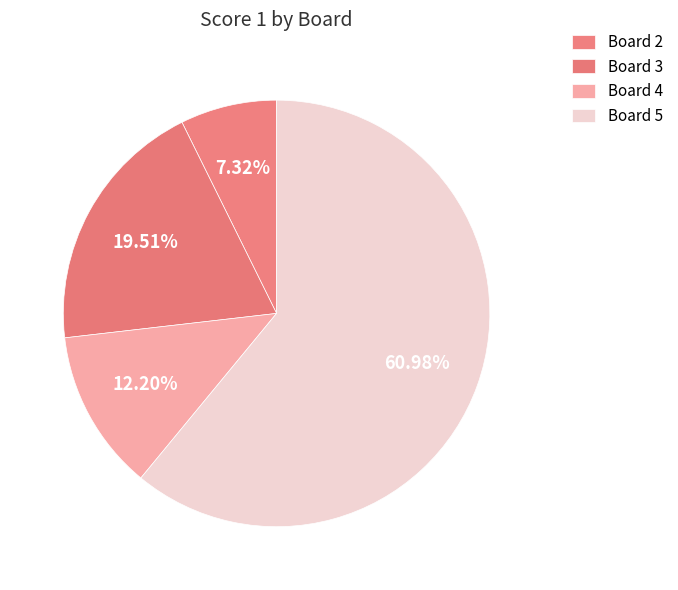

The Board 5 slice represents 61% of the pie. True or false?

True